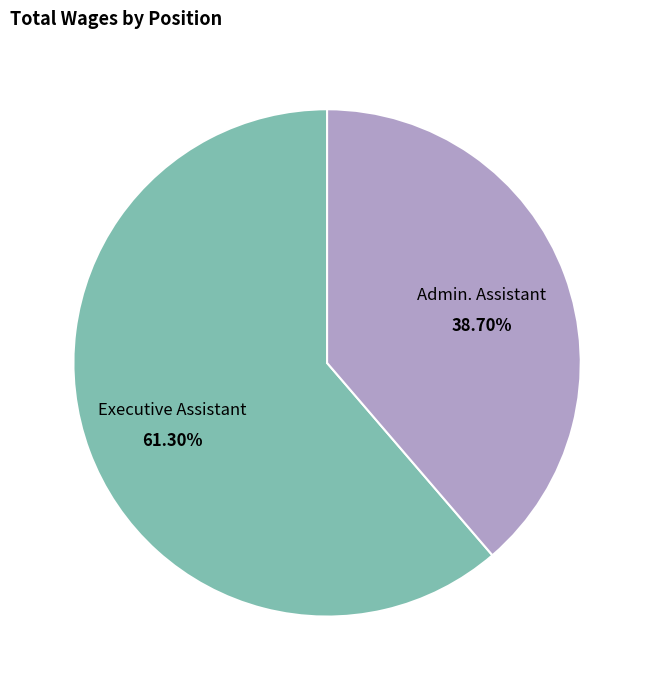

What is the majority slice?

Executive Assistant